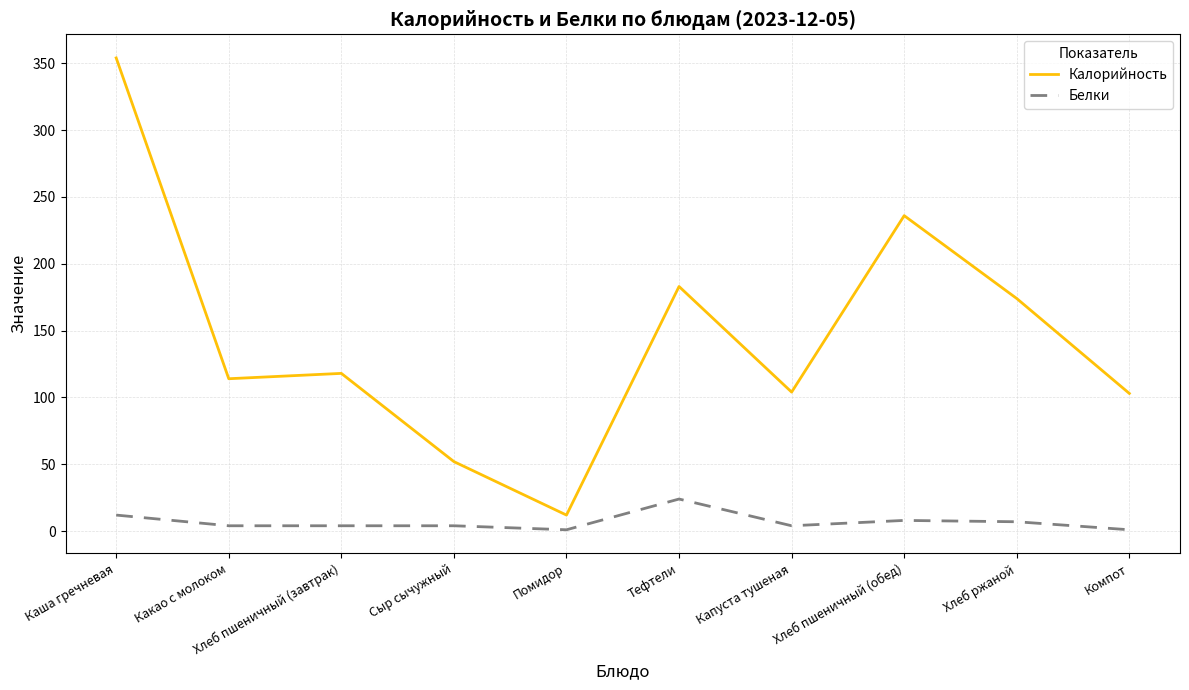

In Калорийность, how many points are lower than both neighbors (excluding endpoints)?

3